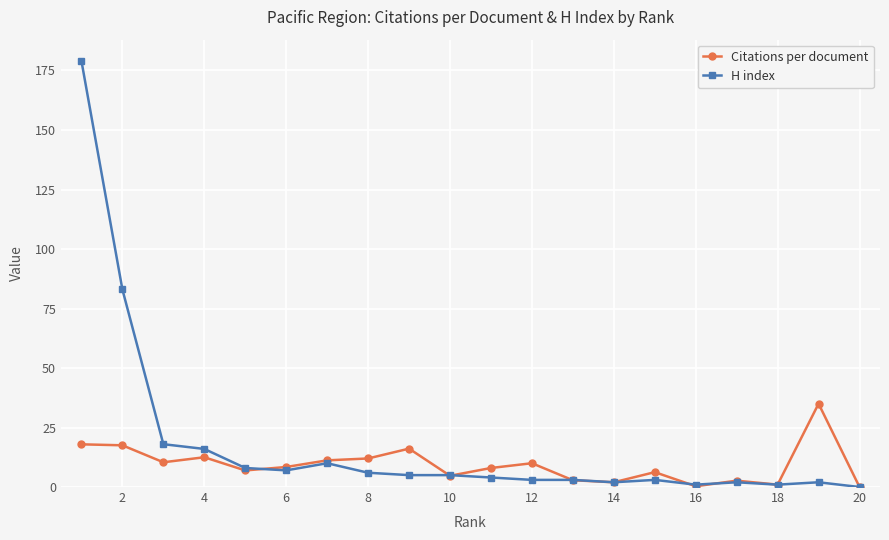

What is the maximum value shown in the chart?

179.0